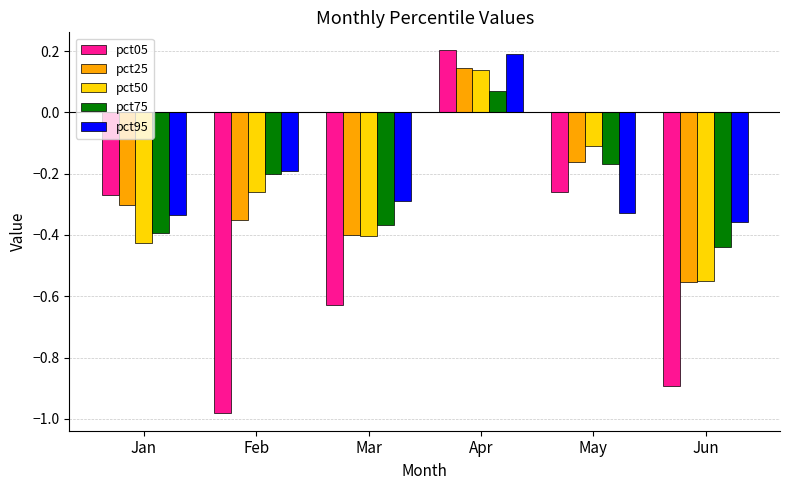

How many groups of bars are there?

6